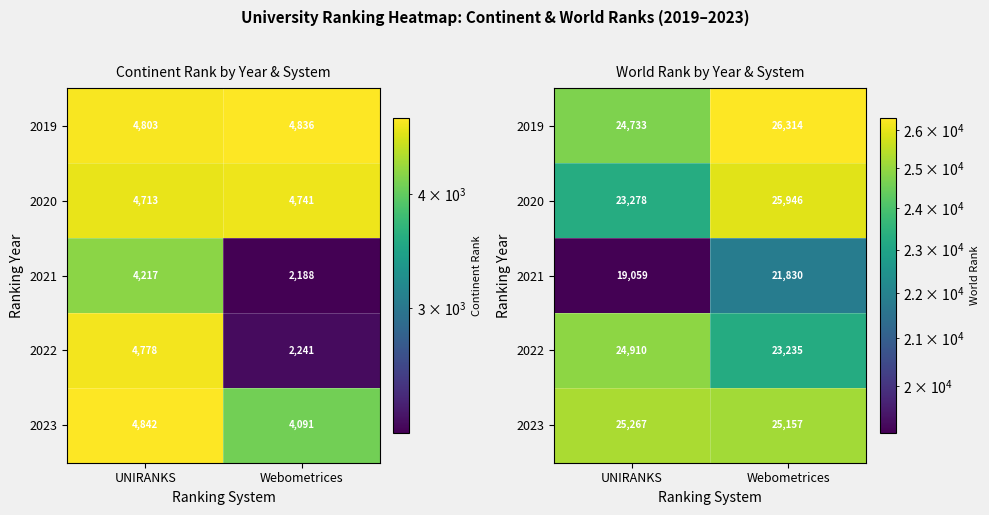

The value of 2019 at Webometrices is 15822. True or false?

False